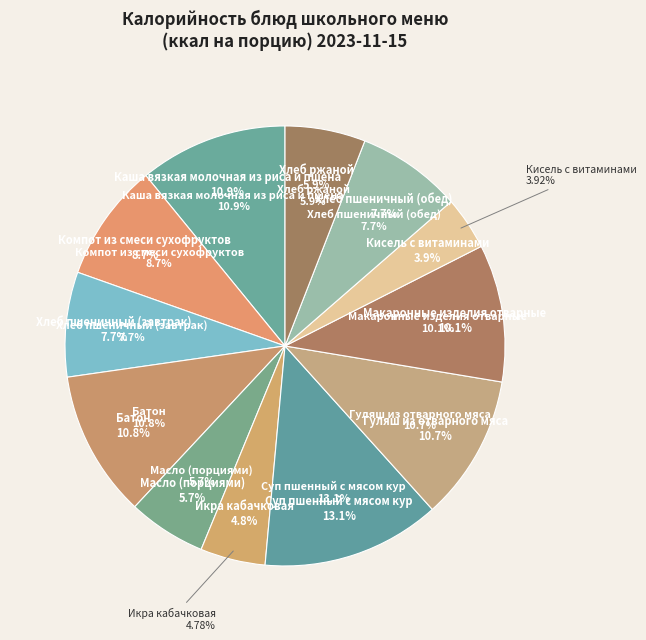

Does any single category account for the majority?

No